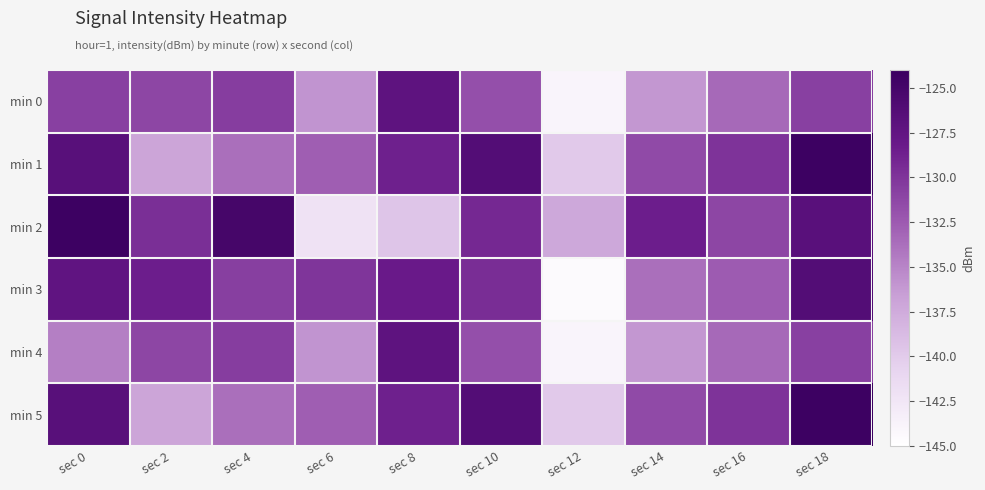

How many categories are shown in the chart?

10